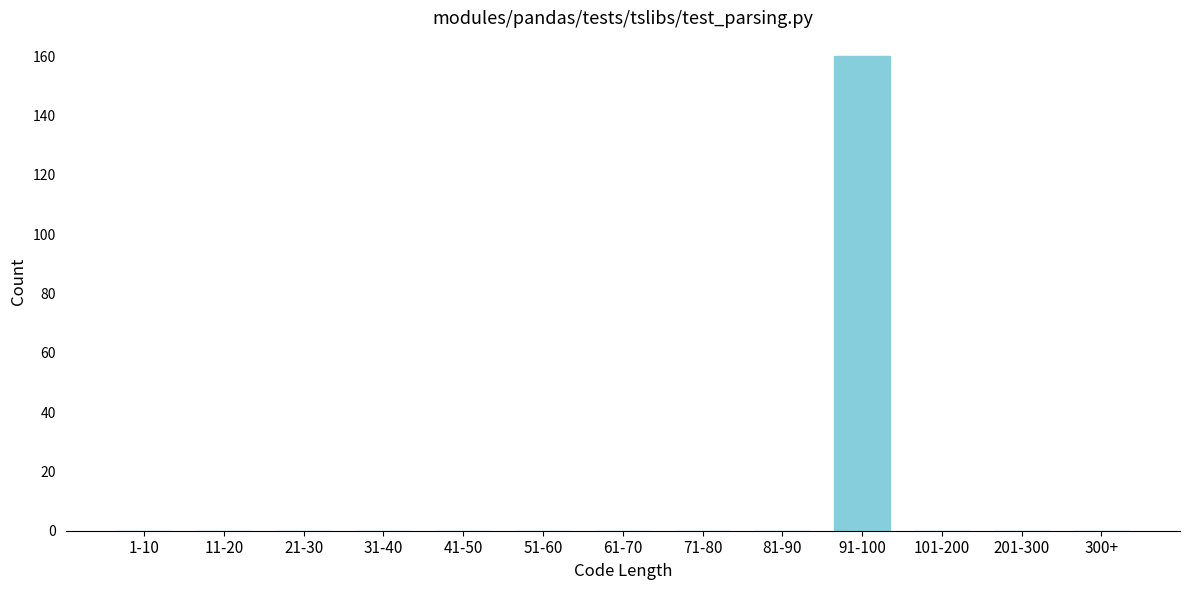

Reading left to right, transcribe all the data shown in this chart.

1-10=0	11-20=0	21-30=0	31-40=0	41-50=0	51-60=0	61-70=0	71-80=0	81-90=0	91-100=160	101-200=0	201-300=0	300+=0